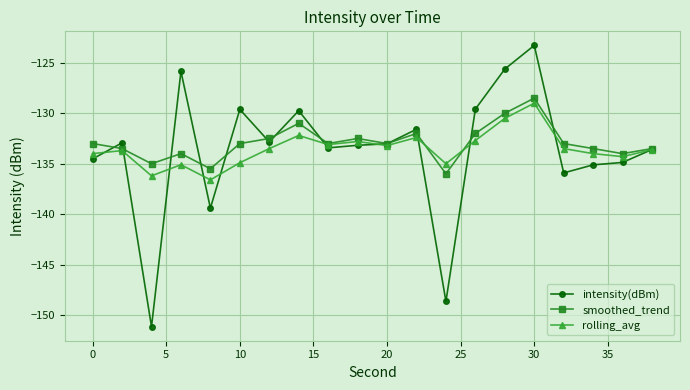

What is the value of the smoothed_trend point at the 19th from the left?

-134.0